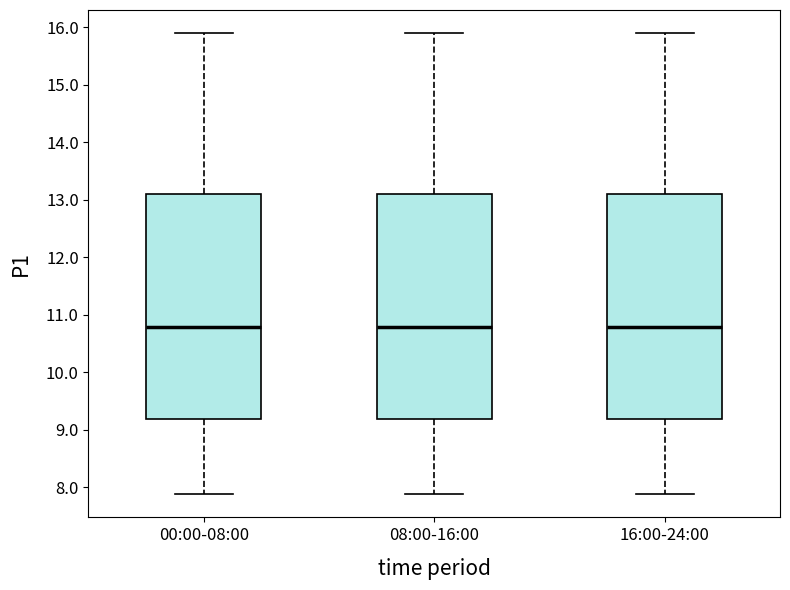

Reading left to right, transcribe this box plot: for each box, give where its median line is, the range the box spans, and where its two whiskers end, as read against the y-axis. The values are not printed on the chart, so give them approximately, as read against the axis.

00:00-08:00: median 10.8, box 9.2 to 13.1, whiskers 7.9 to 15.9
08:00-16:00: median 10.8, box 9.2 to 13.1, whiskers 7.9 to 15.9
16:00-24:00: median 10.8, box 9.2 to 13.1, whiskers 7.9 to 15.9